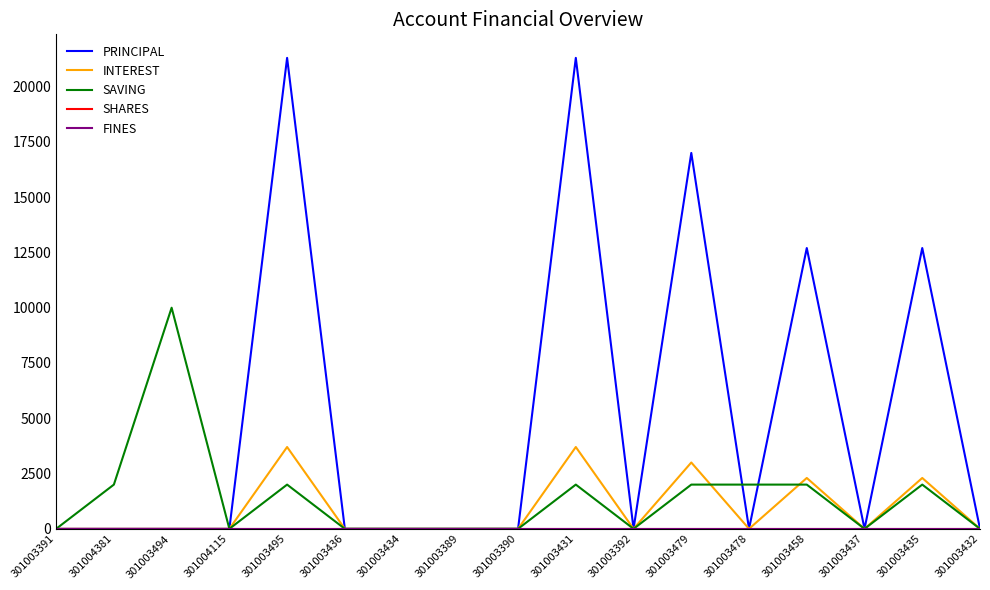

Reading right to left, transcribe all the data shown in this chart.

PRINCIPAL: 301003432=0	301003435=12700	301003437=0	301003458=12700	301003478=0	301003479=17000	301003392=0	301003431=21300	301003390=0	301003389=0	301003434=0	301003436=0	301003495=21300	301004115=0	301003494=0	301004381=0	301003391=0
INTEREST: 301003432=0	301003435=2300	301003437=0	301003458=2300	301003478=0	301003479=3000	301003392=0	301003431=3700	301003390=0	301003389=0	301003434=0	301003436=0	301003495=3700	301004115=0	301003494=0	301004381=0	301003391=0
SAVING: 301003432=0	301003435=2000	301003437=0	301003458=2000	301003478=2000	301003479=2000	301003392=0	301003431=2000	301003390=0	301003389=0	301003434=0	301003436=0	301003495=2000	301004115=0	301003494=10000	301004381=2000	301003391=0
SHARES: 301003432=0	301003435=0	301003437=0	301003458=0	301003478=0	301003479=0	301003392=0	301003431=0	301003390=0	301003389=0	301003434=0	301003436=0	301003495=0	301004115=0	301003494=0	301004381=0	301003391=0
FINES: 301003432=0	301003435=0	301003437=0	301003458=0	301003478=0	301003479=0	301003392=0	301003431=0	301003390=0	301003389=0	301003434=0	301003436=0	301003495=0	301004115=0	301003494=0	301004381=0	301003391=0